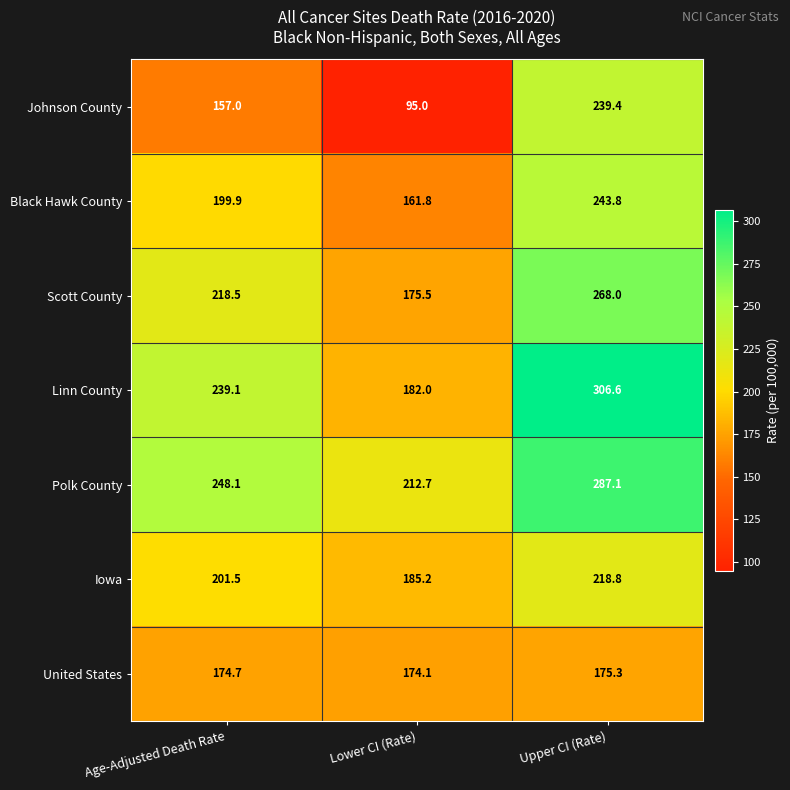

What is the highest value of the Iowa series?

218.8